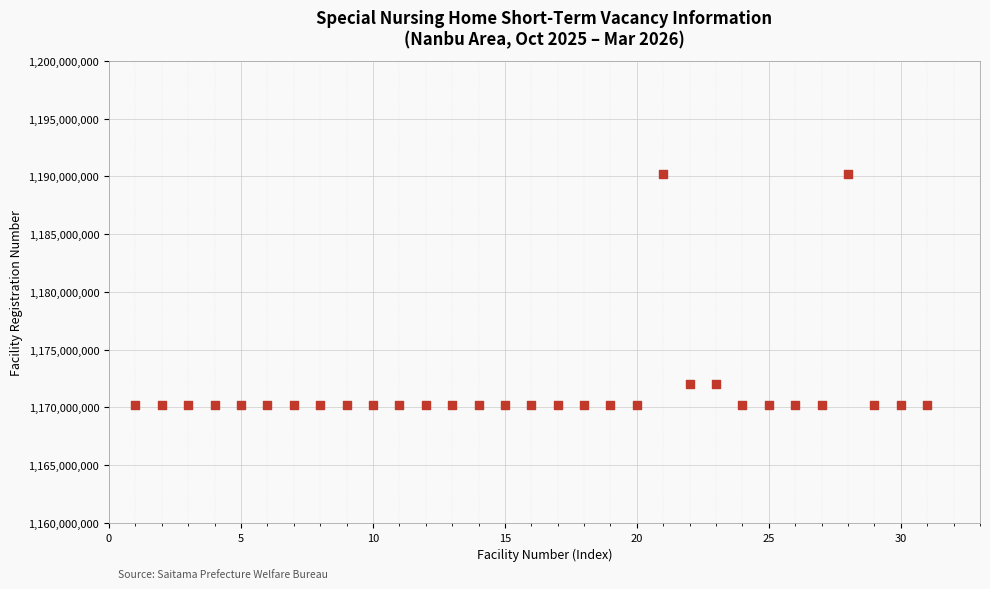

What is the range of Y values (max minus min)?

19999814